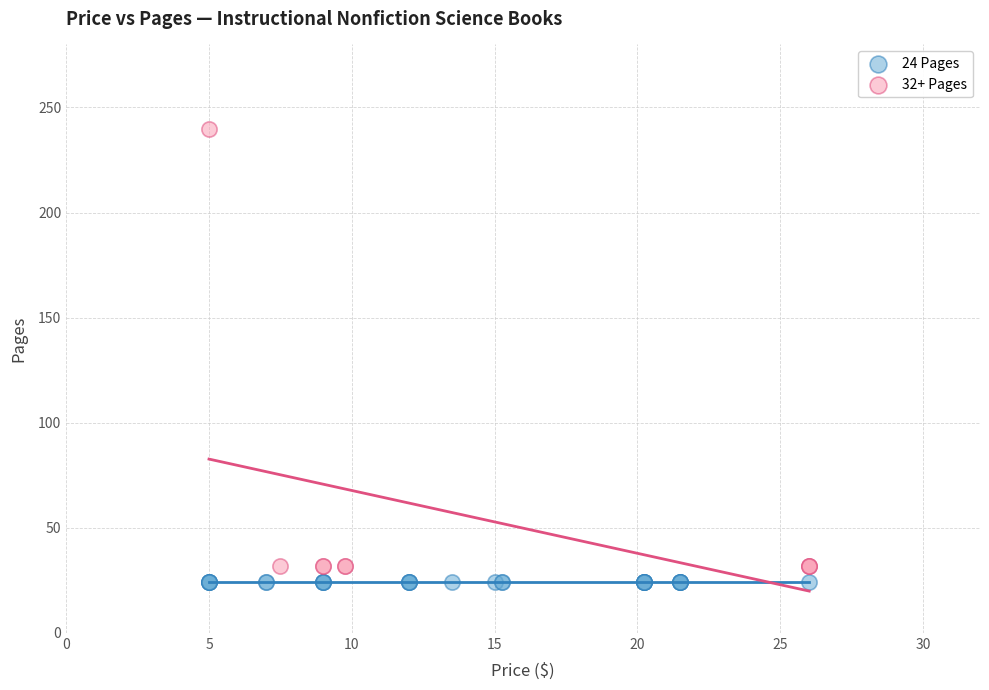

Which series reaches the maximum Y coordinate?

32+ Pages